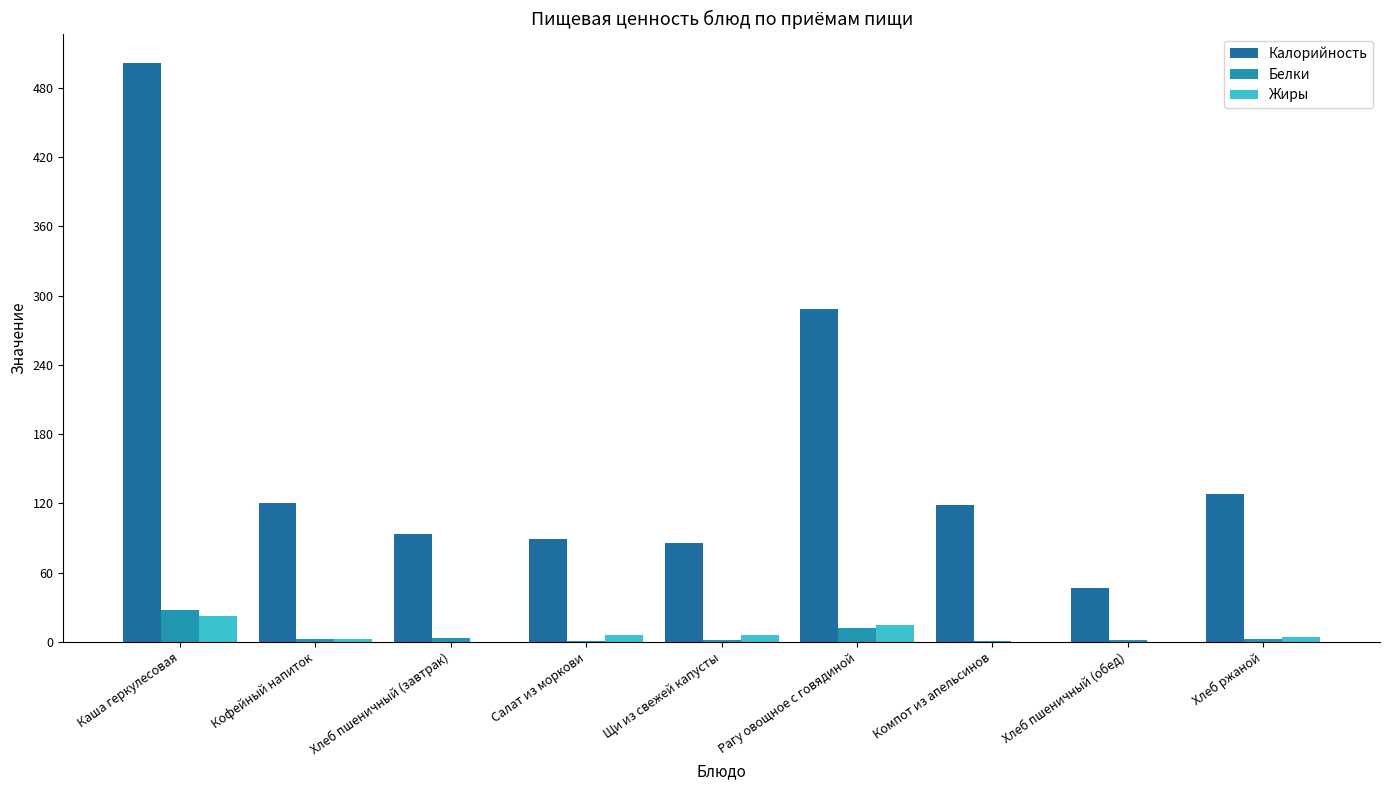

What is the approximate value of Жиры at Каша геркулесовая?

22.0